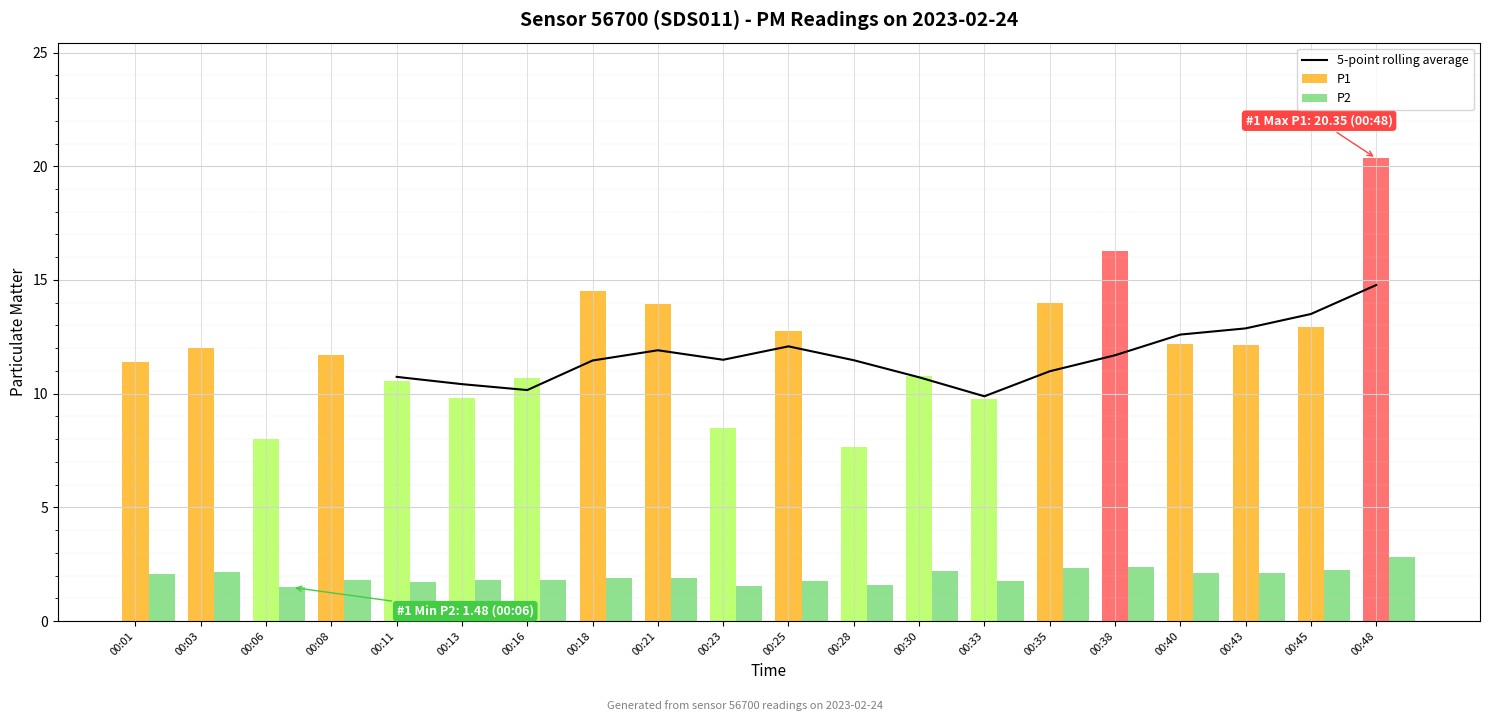

Reading right to left, transcribe all the data shown in this chart.

14.8	13.5	12.9	12.6	11.7	11.0	9.9	10.7	11.5	12.1	11.5	11.9	11.5	10.2	10.4	10.7